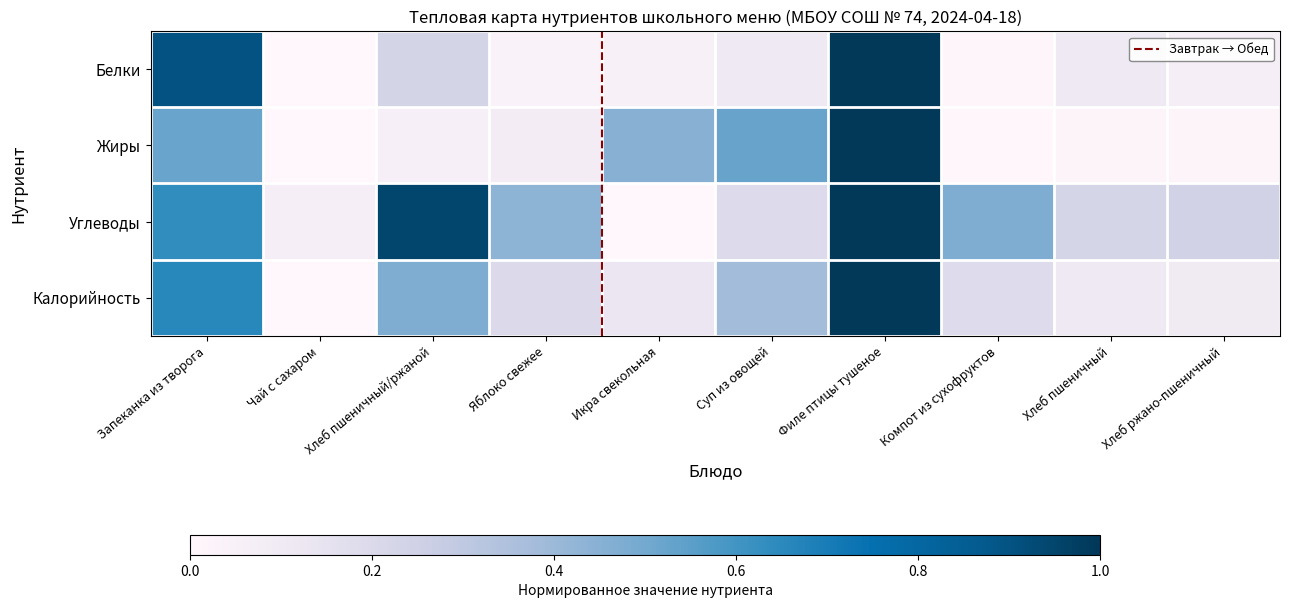

At which category does the chart reach its peak across all series?

Филе птицы тушеное